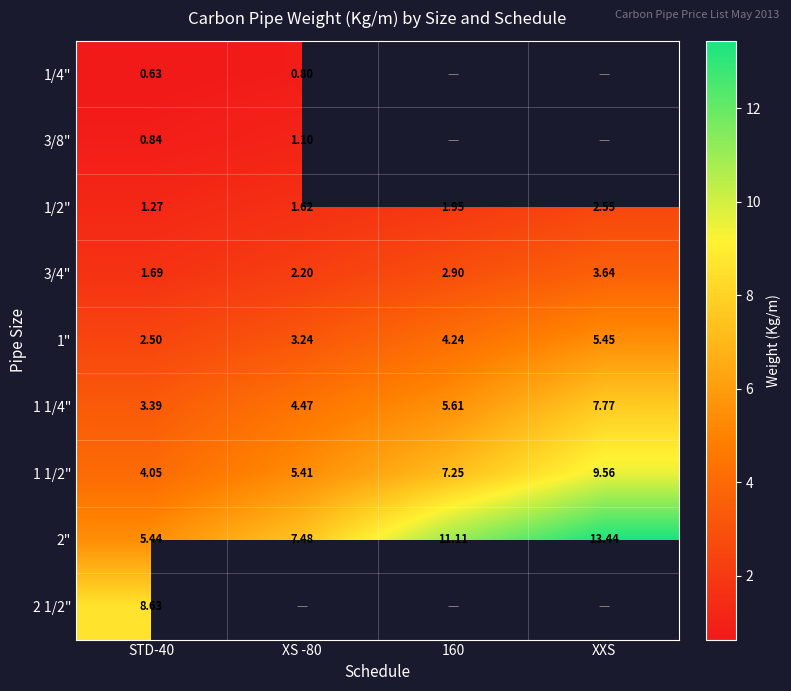

Is the value of 1/4" at STD-40 greater than the value of 1/2" at XXS?

No